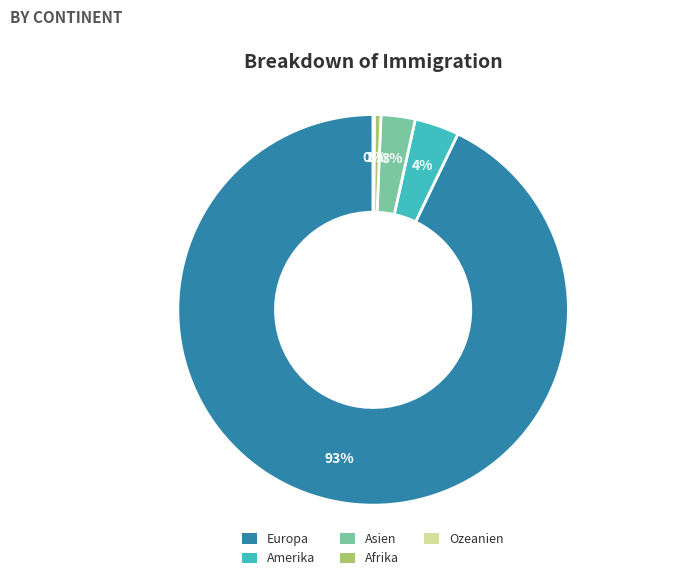

Between Amerika and Afrika, which is larger?

Amerika